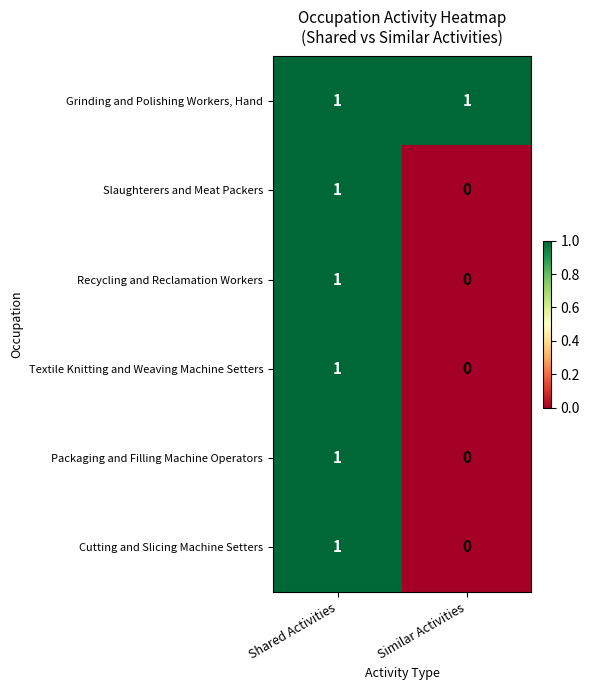

Rank the categories by Cutting and Slicing Machine Setters value from lowest to highest.

Similar Activities, Shared Activities